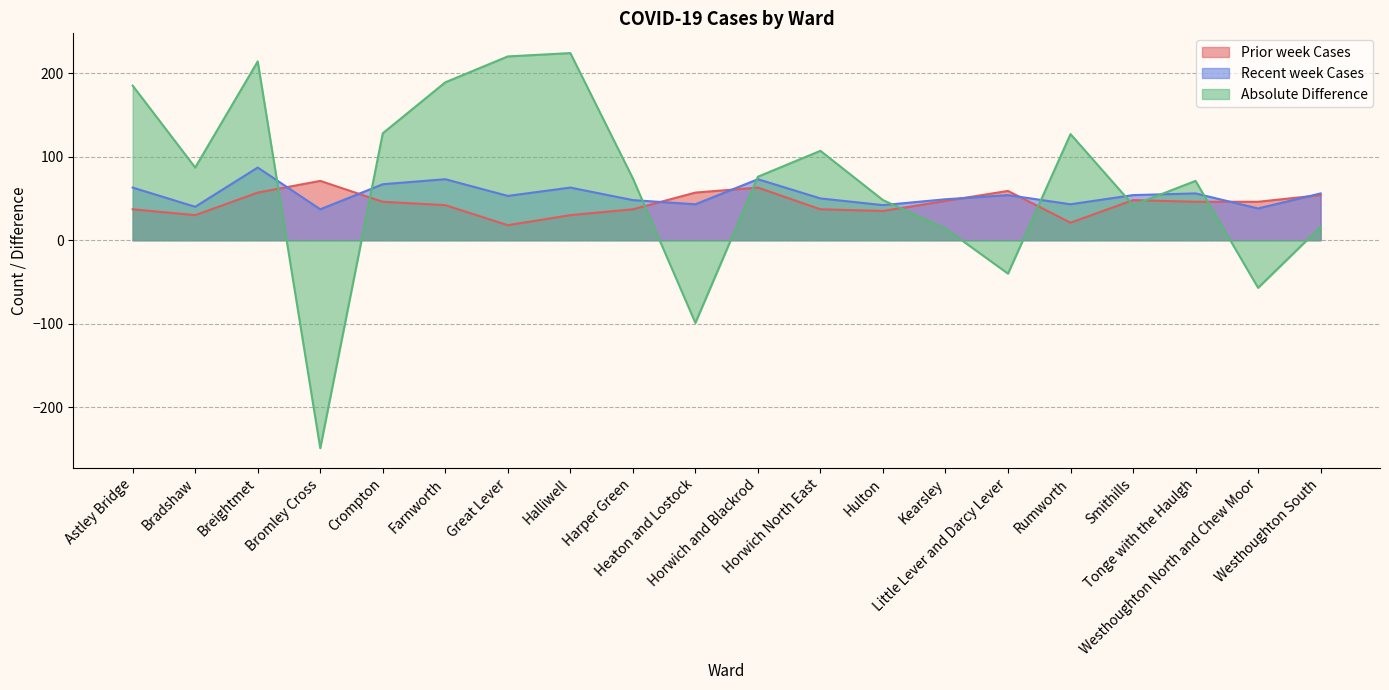

What is the difference between the highest and lowest values at Harper Green?

37